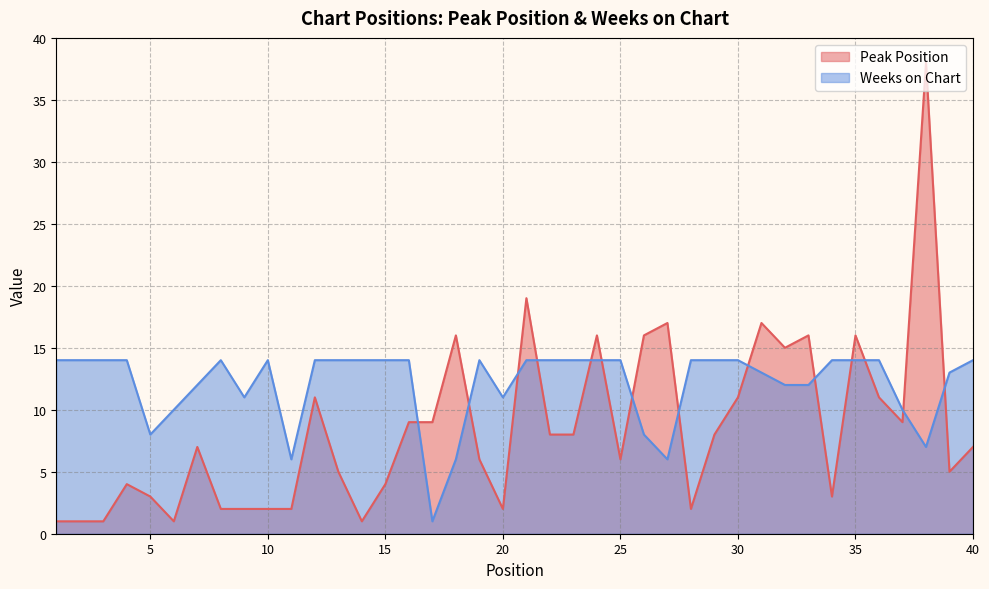

Rank the series at 26 from highest to lowest value.

Peak Position, Weeks on Chart